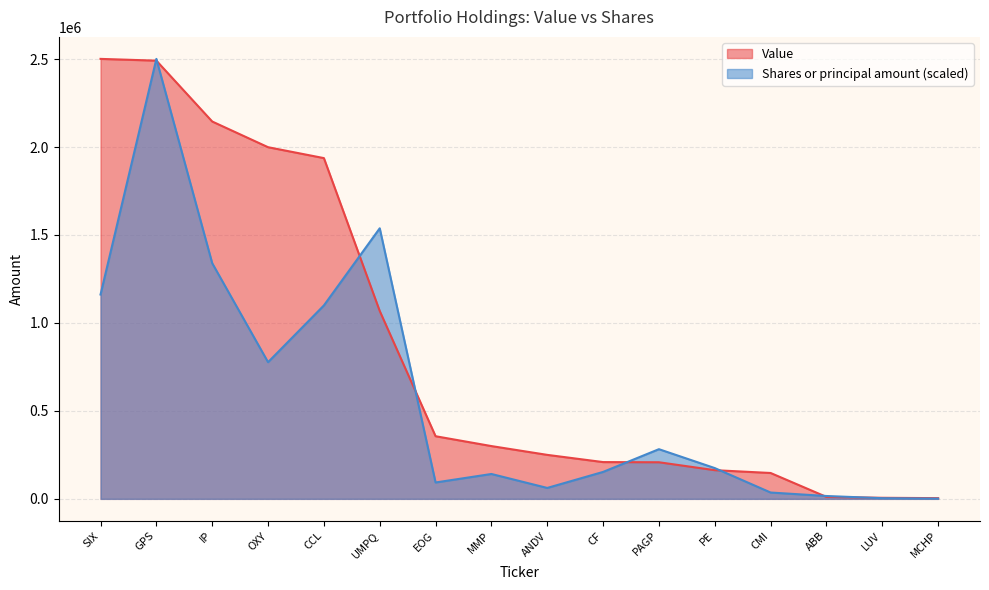

True or false: Shares or principal amount has a value of 1161460.8 at SIX.

True